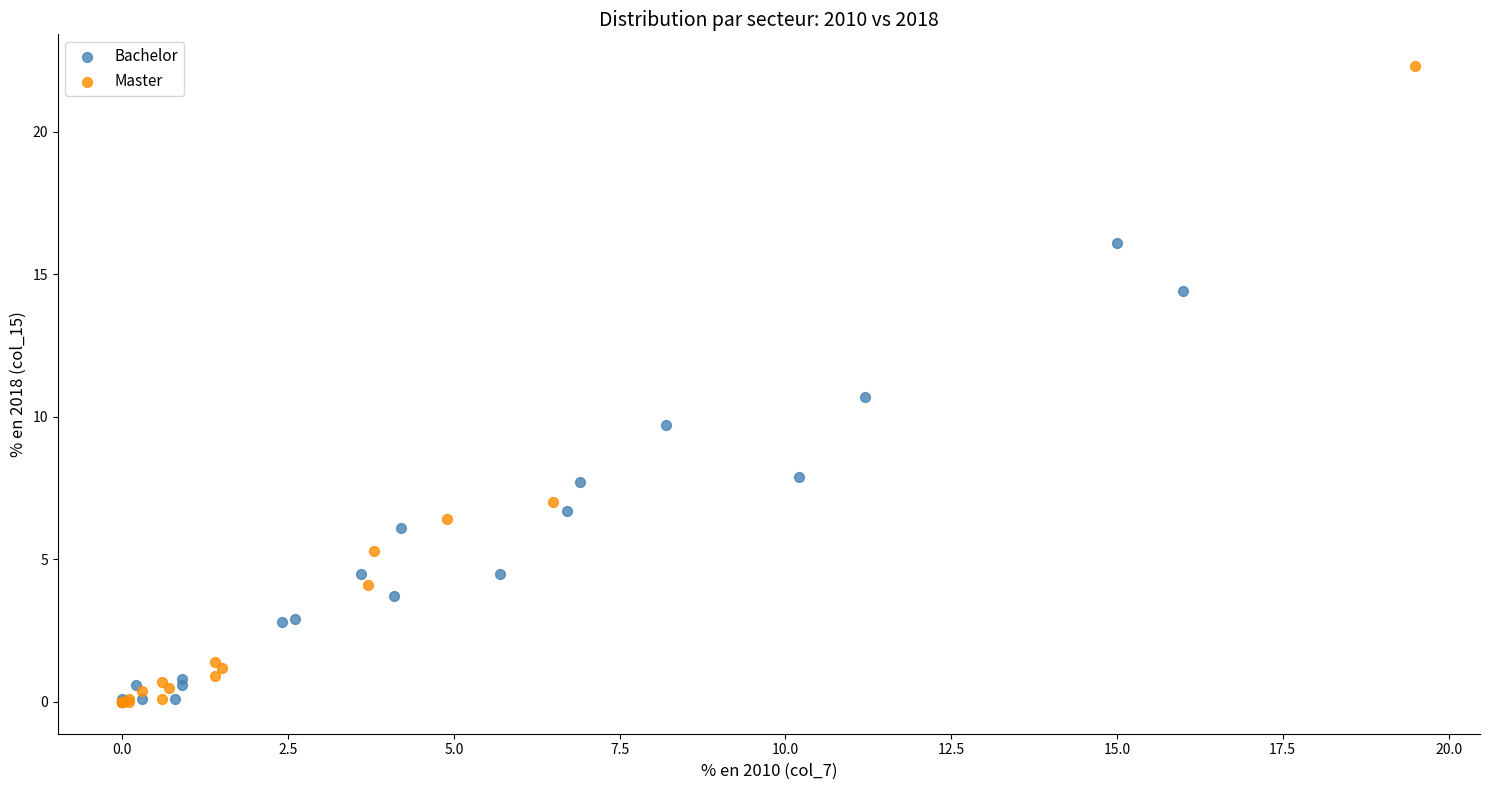

Which series contains the highest Y value?

Master